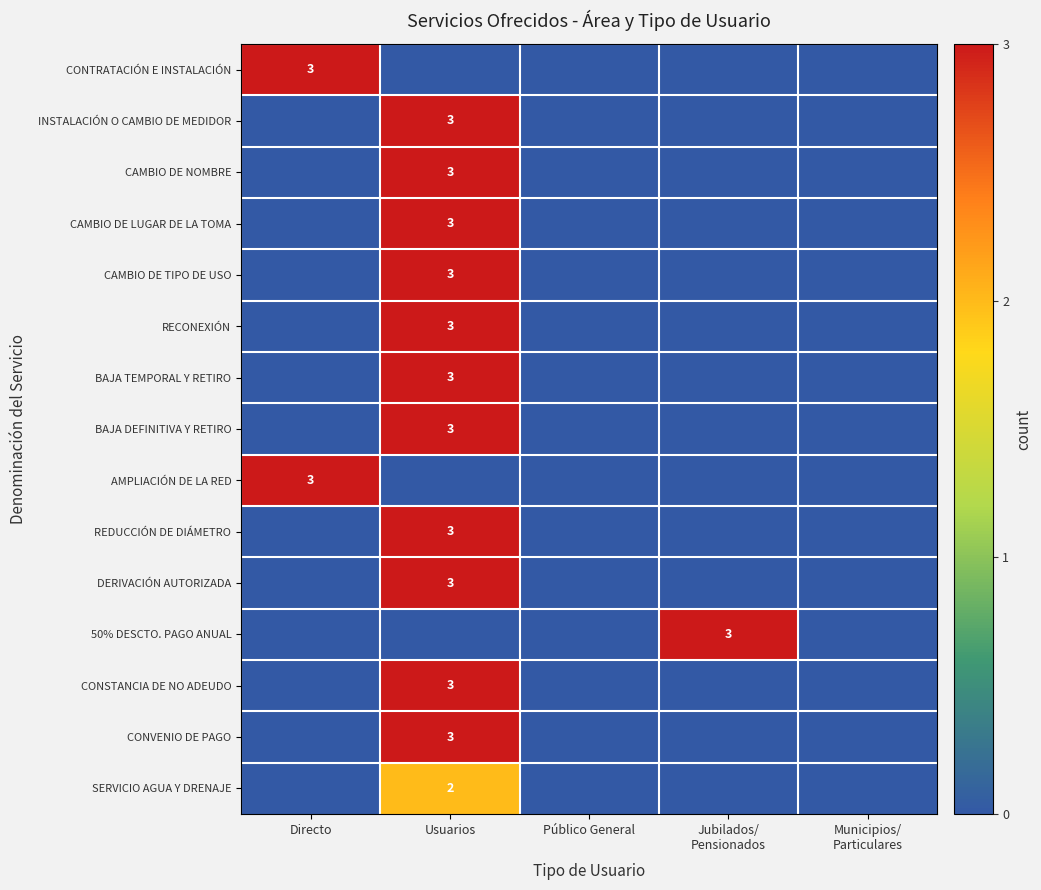

Which series has the largest total across all categories?

CONTRATACIÓN E INSTALACIÓN